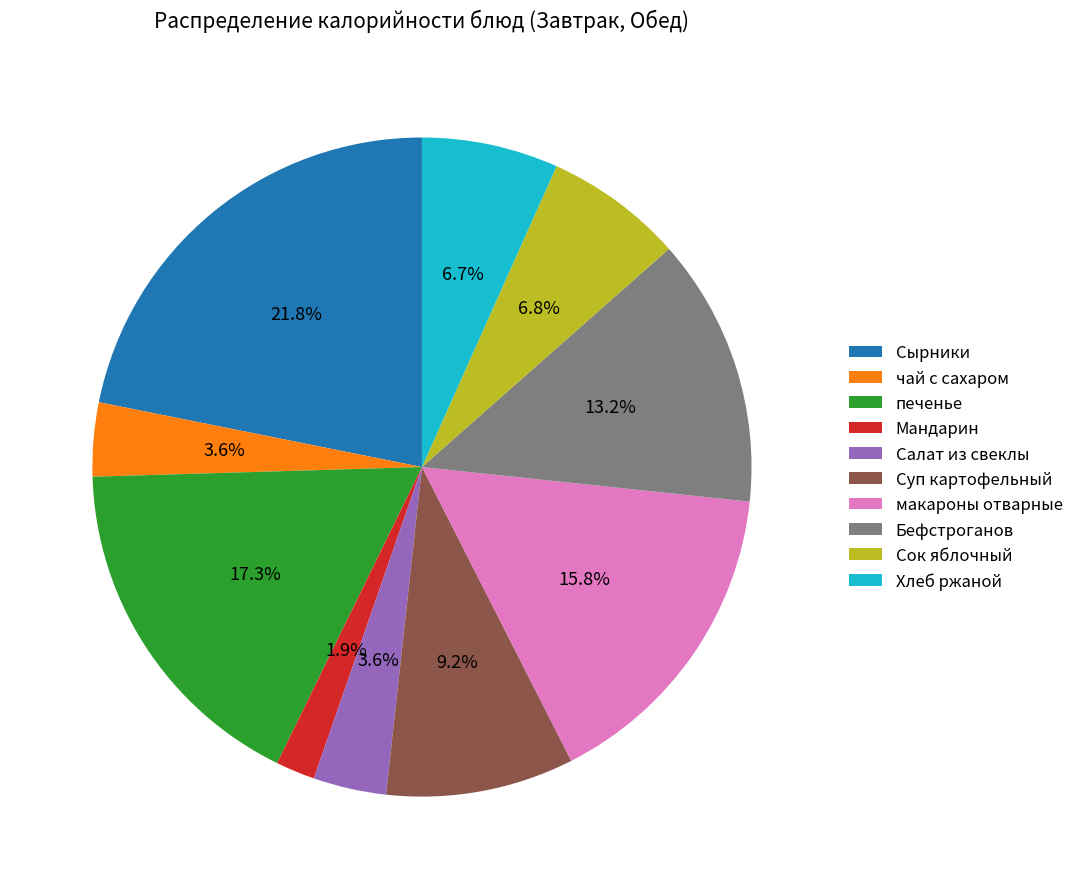

What portion of the pie excludes Хлеб ржаной?

93.3%